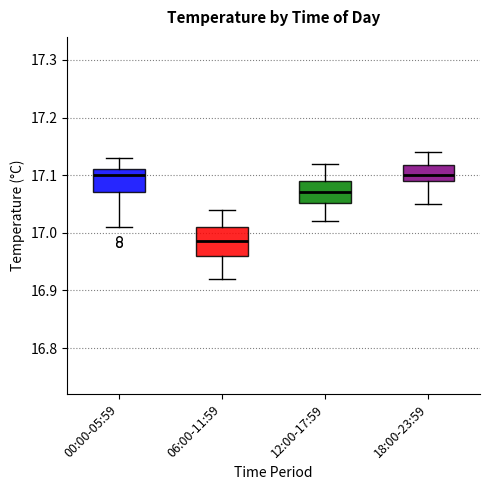

Reading left to right, read every box against the y-axis: the position of its median line, the range the box covers, and the ends of its whiskers. The values are not printed on the chart, so give them approximately, as read against the axis.

00:00-05:59: median 17.10, box 17.07 to 17.11, whiskers 17.01 to 17.13
06:00-11:59: median 16.99, box 16.96 to 17.01, whiskers 16.92 to 17.04
12:00-17:59: median 17.07, box 17.05 to 17.09, whiskers 17.02 to 17.12
18:00-23:59: median 17.10, box 17.09 to 17.12, whiskers 17.05 to 17.14